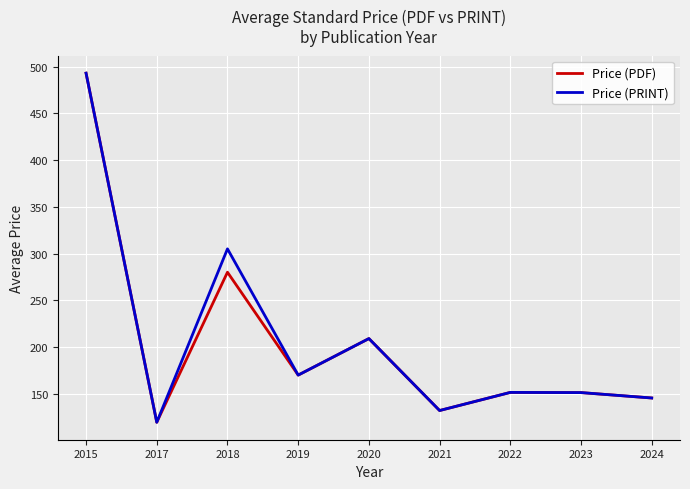

Which category has the highest value in the Price (PRINT) series?

2015